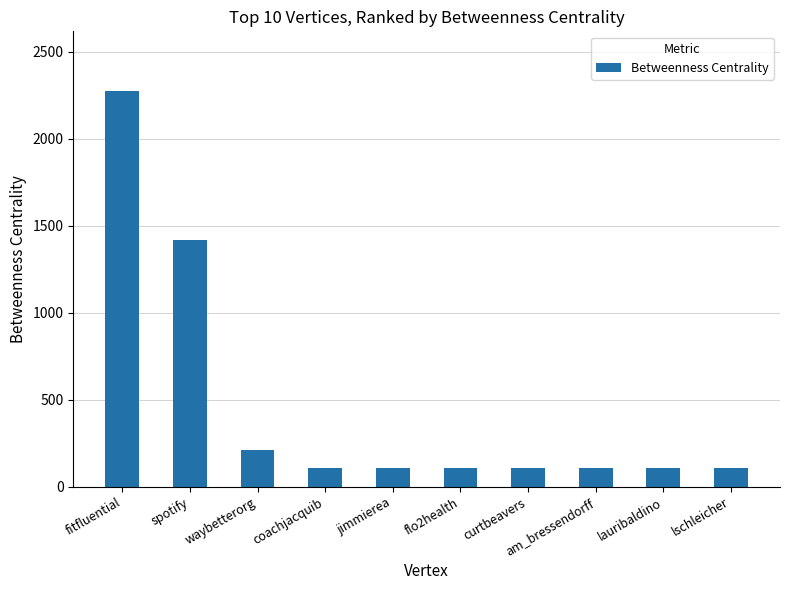

Reading left to right, list all the values displayed in this chart.

fitfluential=2277.0	spotify=1416.0	waybetterorg=211.0	coachjacquib=106.7	jimmierea=106.7	flo2health=106.7	curtbeavers=106.7	am_bressendorff=106.7	lauribaldino=106.7	lschleicher=106.7